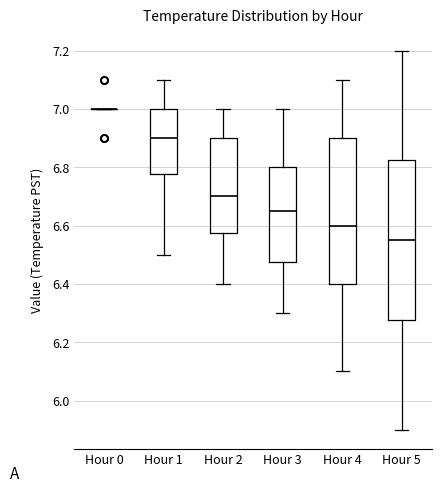

Which box is the tallest, from its lower edge to its upper edge?

Hour 5